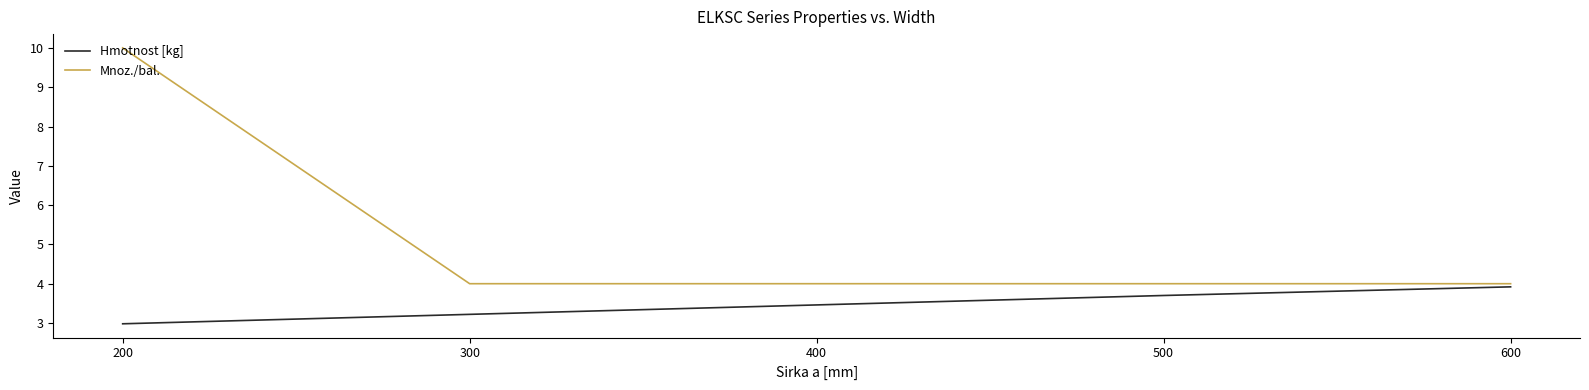

What is the approximate value of Hmotnost [kg] at 600?

3.9